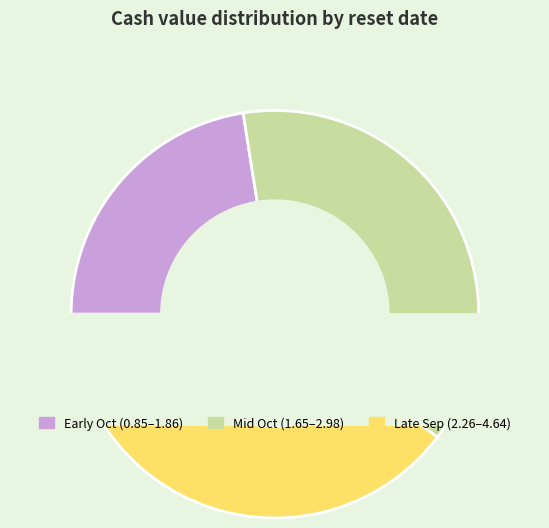

How many segments does this pie chart have?

3